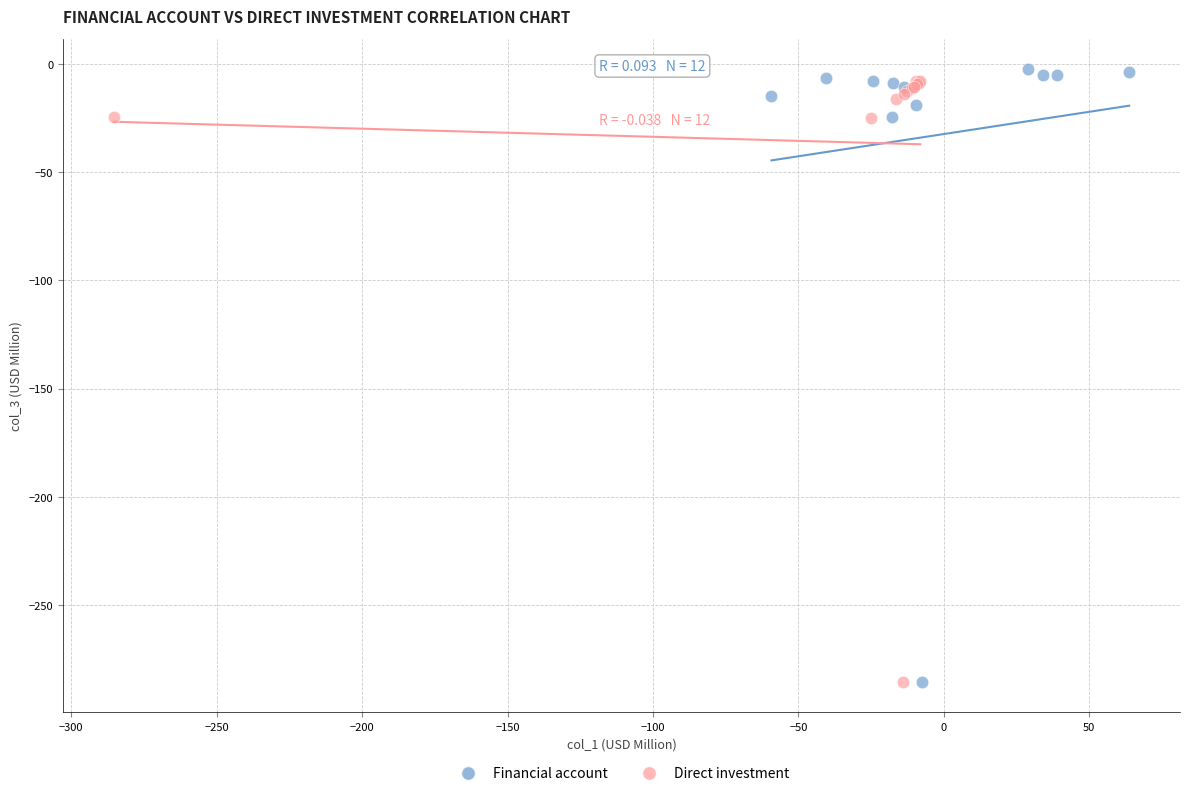

Which series contains the highest Y value?

Financial account